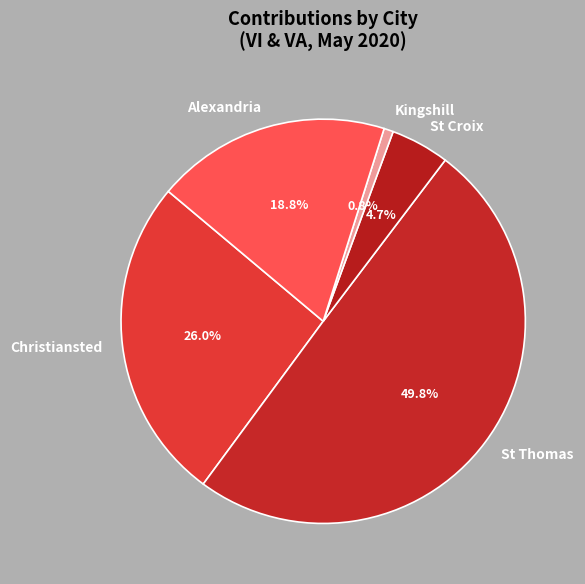

Is St Croix the majority of the pie?

No